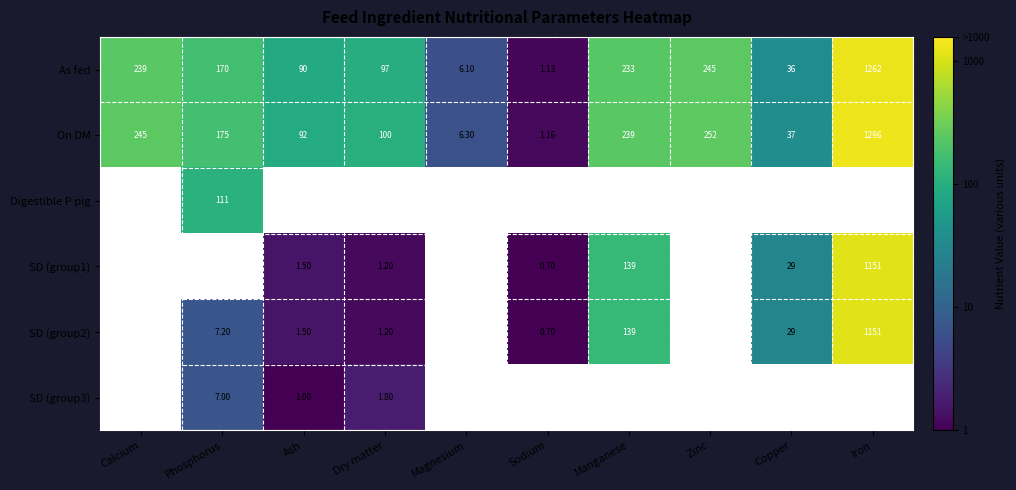

At which label is On DM closest to 648?

Zinc